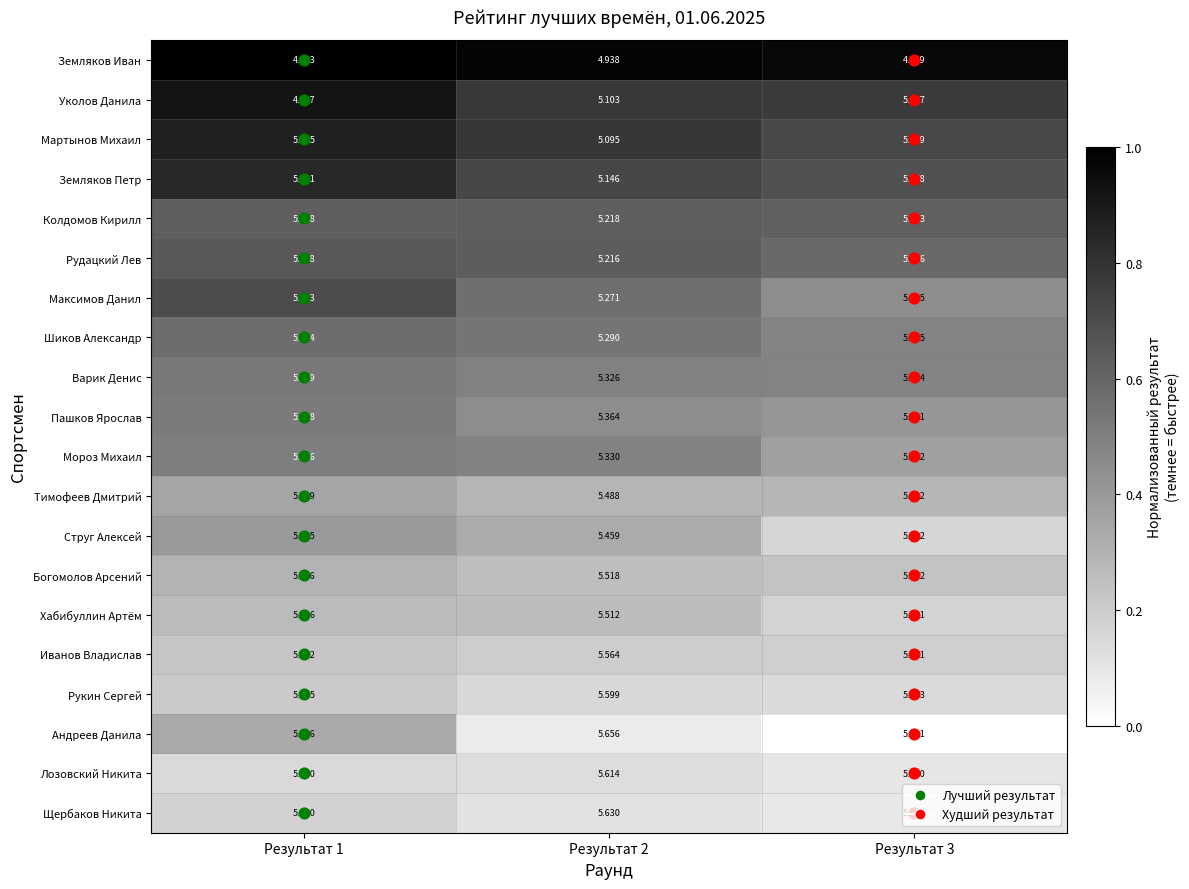

Is the value of Лозовский Никита at Результат 3 greater than the value of Тимофеев Дмитрий at Результат 2?

Yes